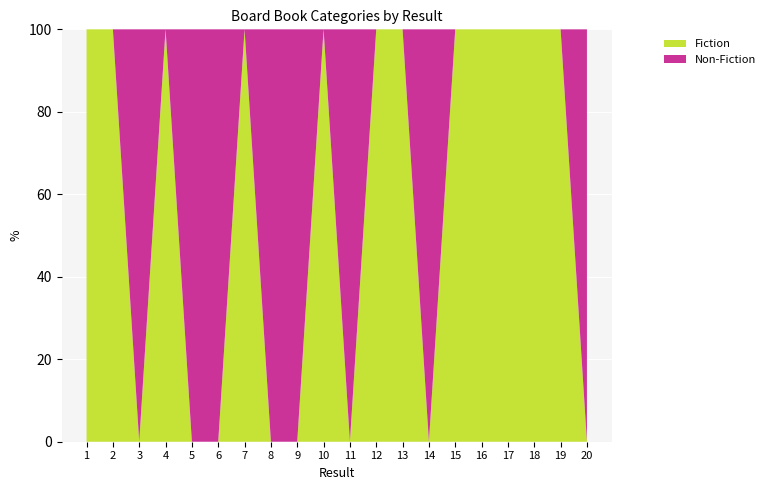

Reading left to right, list all the values displayed in this chart.

Fiction: 1=1	2=1	3=0	4=1	5=0	6=0	7=1	8=0	9=0	10=1	11=0	12=1	13=1	14=0	15=1	16=1	17=1	18=1	19=1	20=0
Non-Fiction: 1=0	2=0	3=1	4=0	5=1	6=1	7=0	8=1	9=1	10=0	11=1	12=0	13=0	14=1	15=0	16=0	17=0	18=0	19=0	20=1